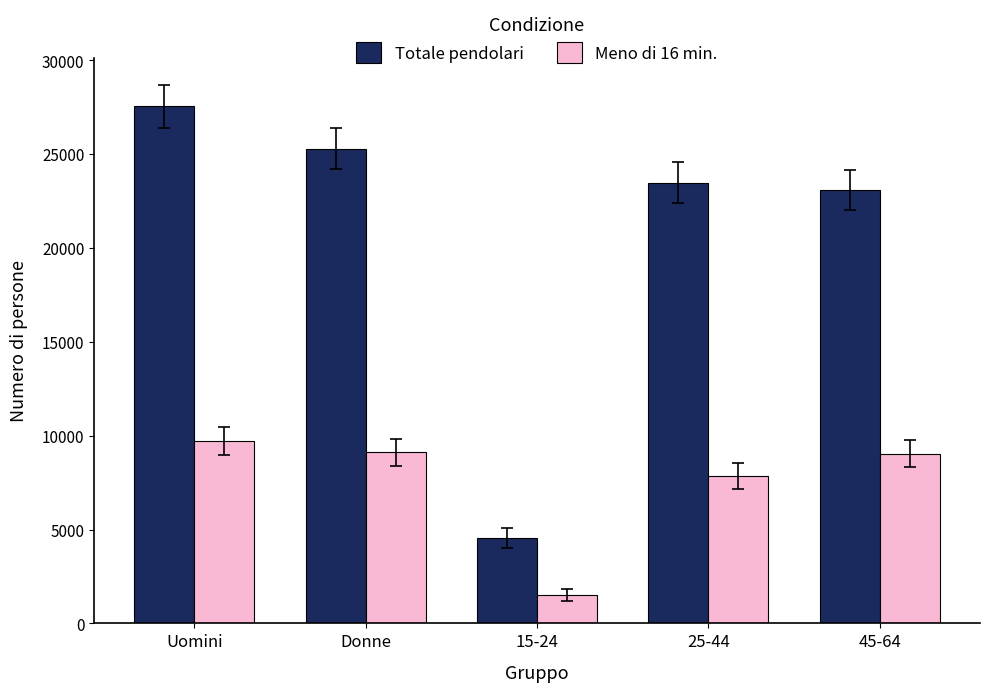

What is the greatest value displayed?

27543.5